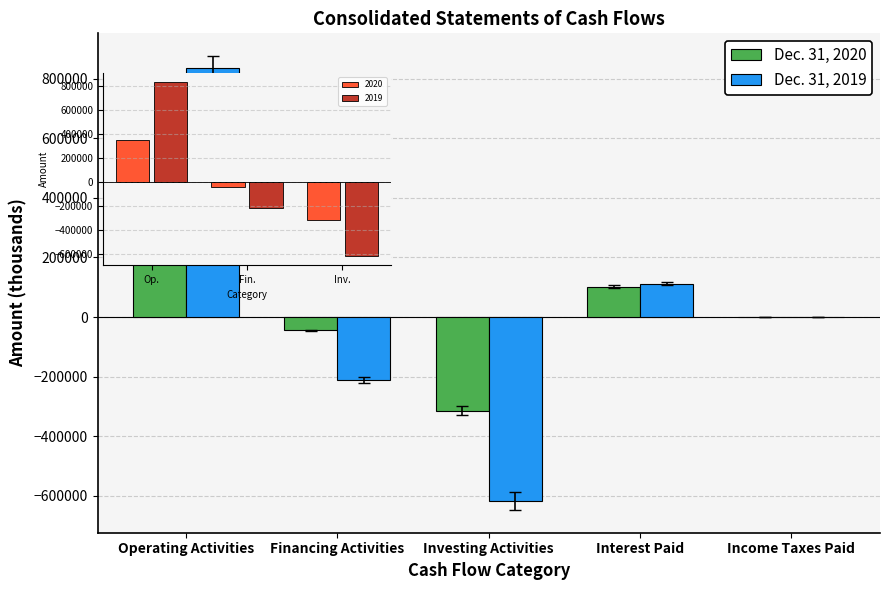

What position from the left is Operating Activities?

1